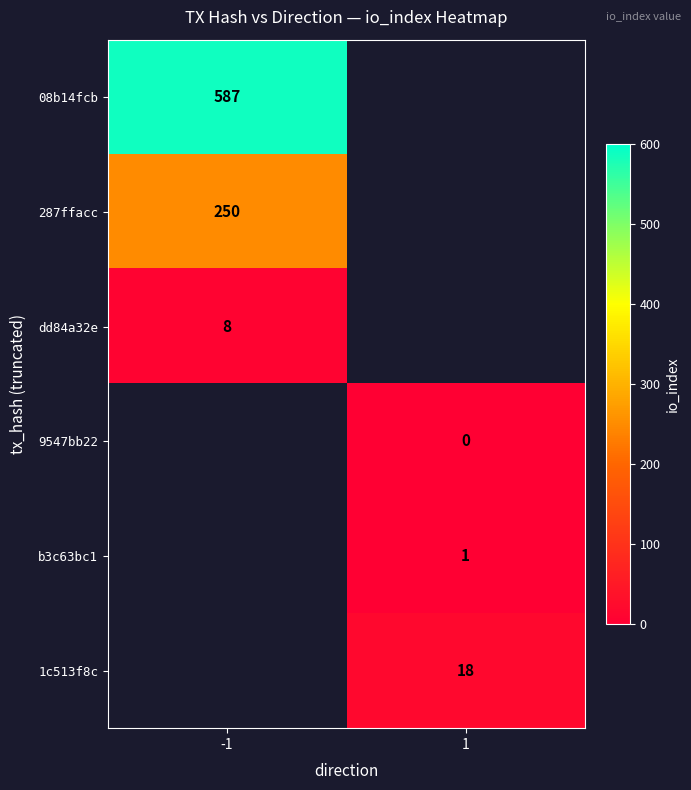

Is it true that b3c63bc1 equals 2 at 1?

False